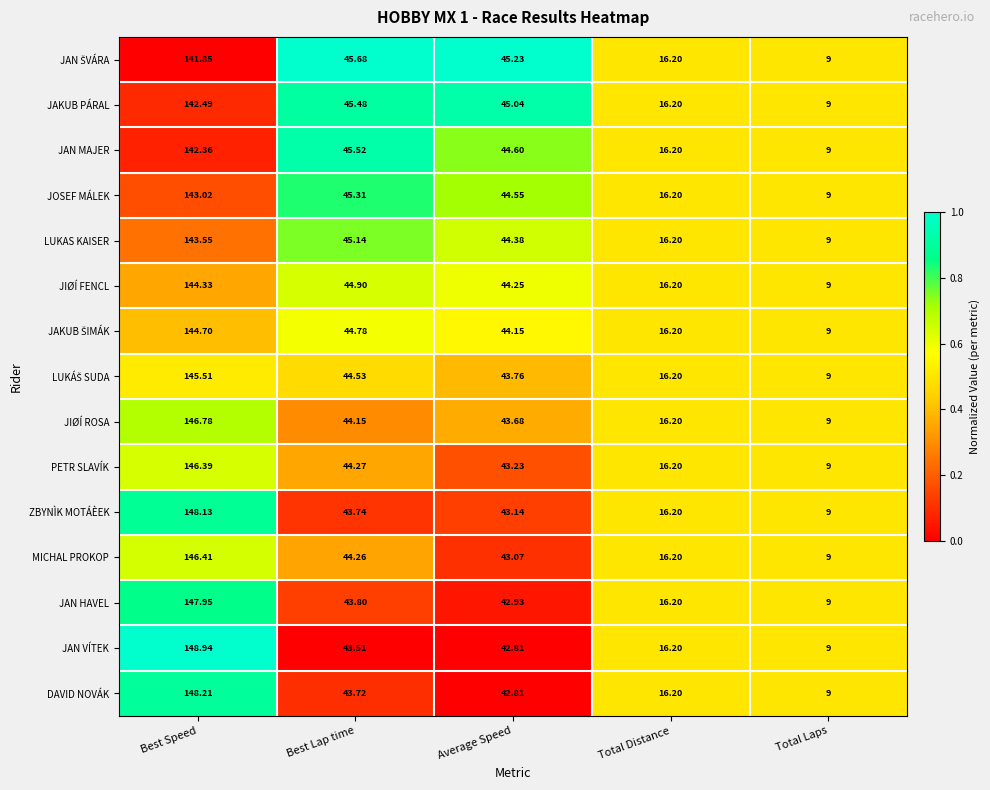

Which series has the largest range (max minus min)?

JAN VÍTEK